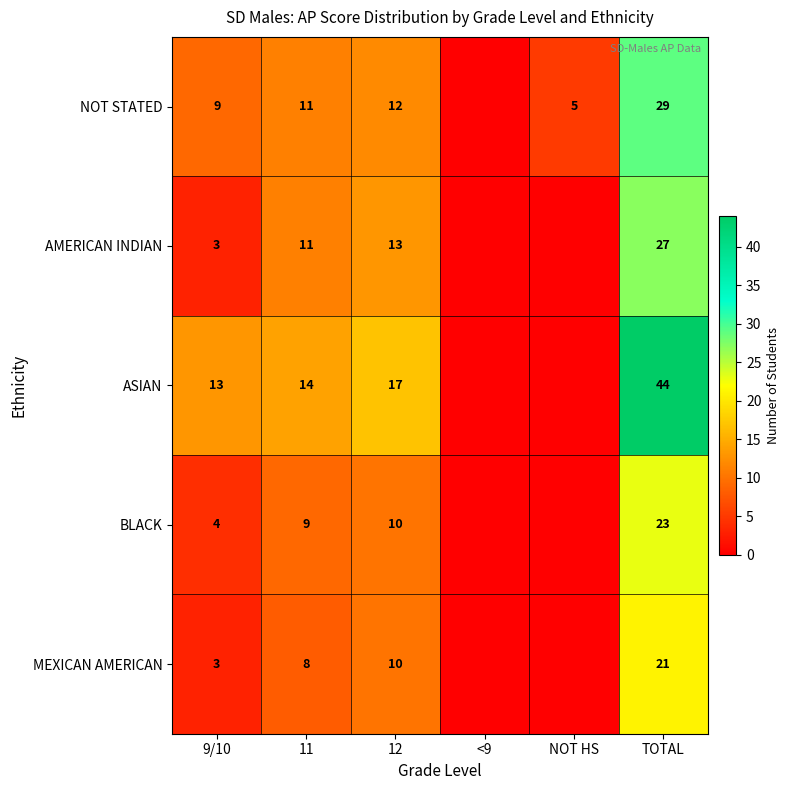

What is the spread (max minus min) of values at 11?

6